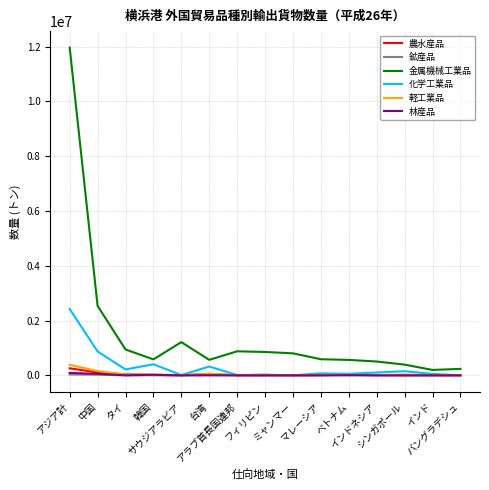

Which series has the largest total across all categories?

金属機械工業品